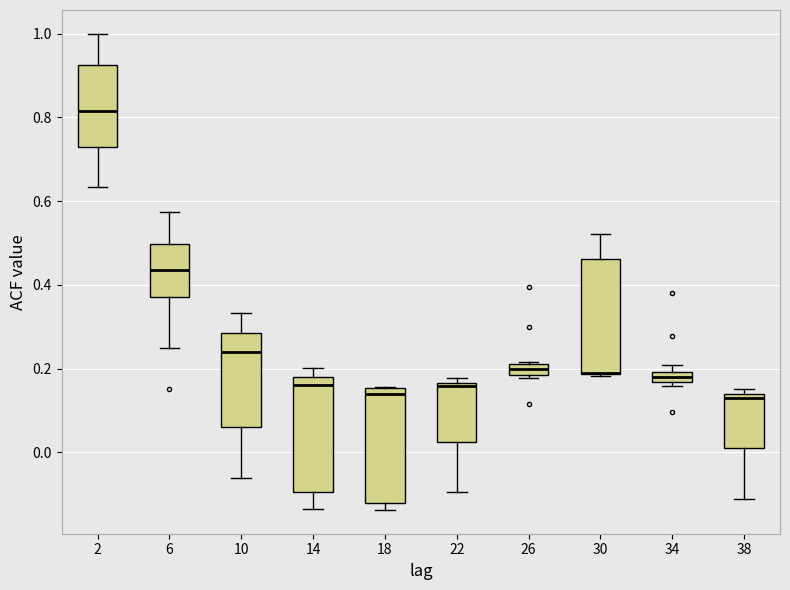

Where does the median line of the box at x = 18 sit on the y-axis? The values are not printed on the chart, so give them approximately, as read against the axis.

0.14